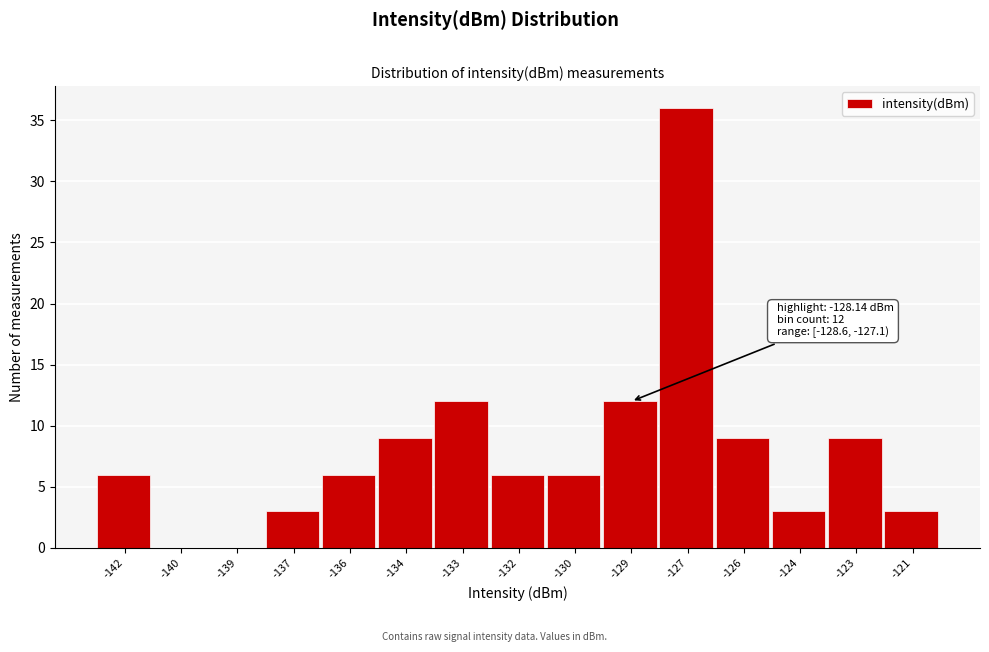

Reading left to right, list all the values displayed in this chart.

-142=6	-140=0	-139=0	-137=3	-136=6	-134=9	-133=12	-132=6	-130=6	-129=12	-127=36	-126=9	-124=3	-123=9	-121=3